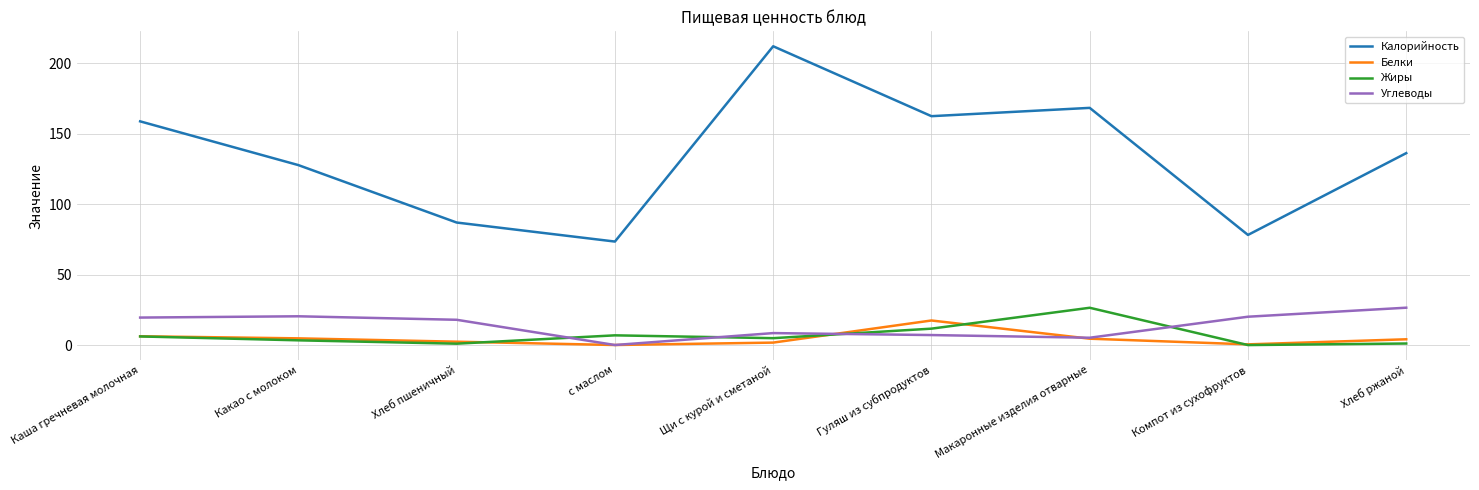

True or false: Углеводы and Калорийность intersect in this chart.

False